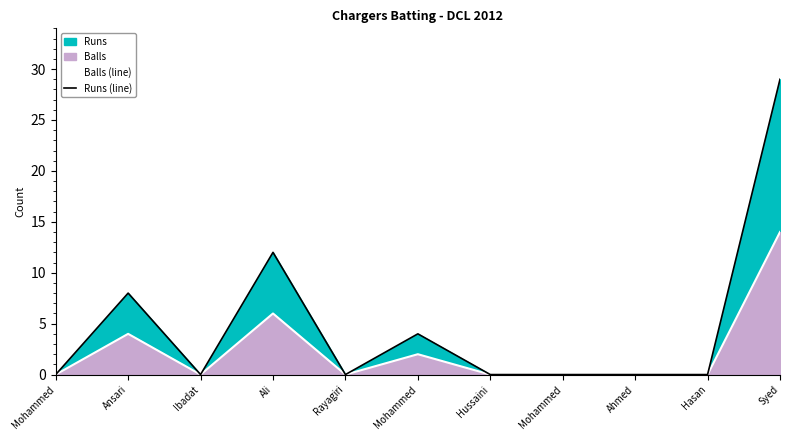

What is the value of the Runs (line) point at the 11th from the left?

29